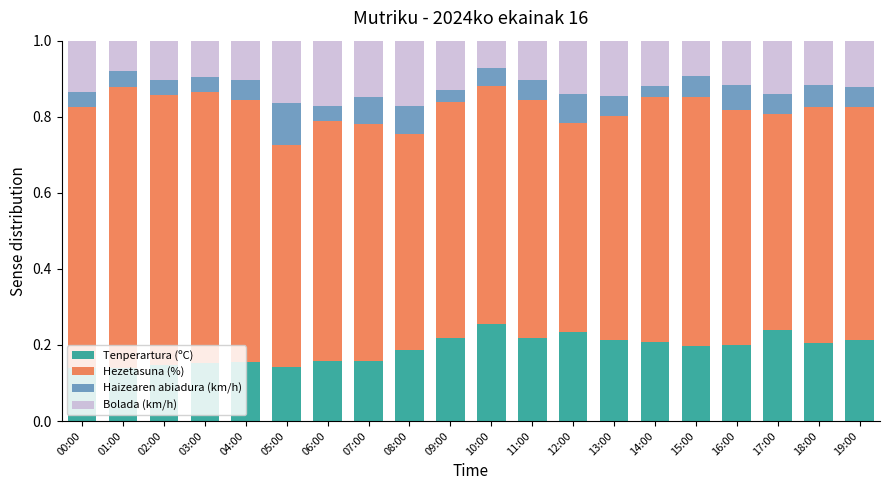

What is the total value across all series at 16:00?

1.0